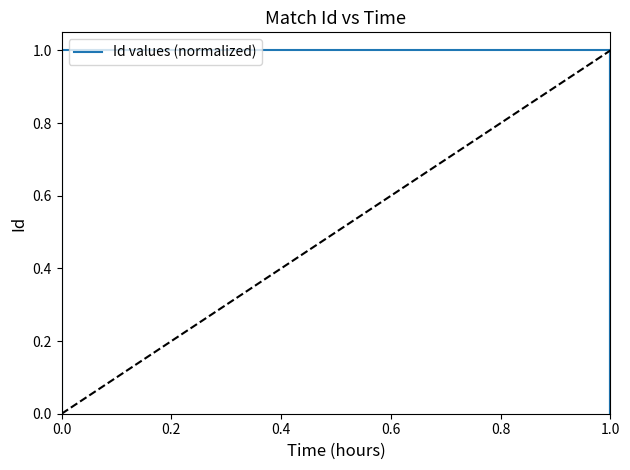

Is it true that the value at 1.0 is 1.0?

True